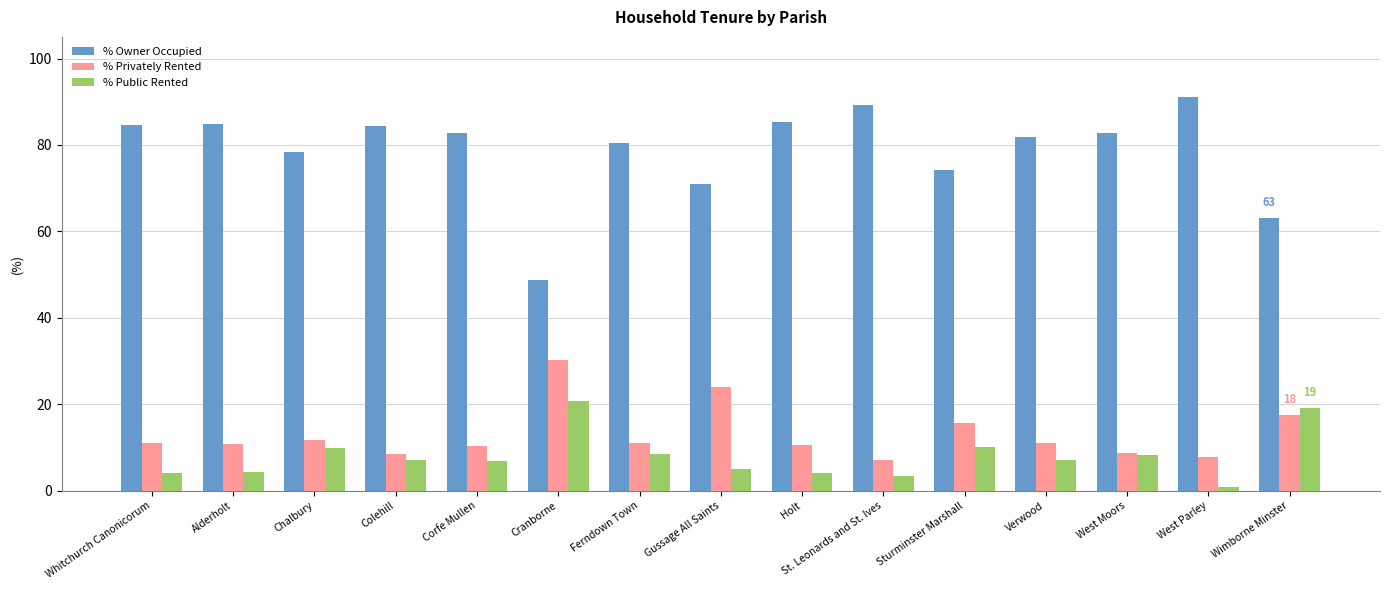

The value of % Privately Rented at Wimborne Minster is 23.1. True or false?

False